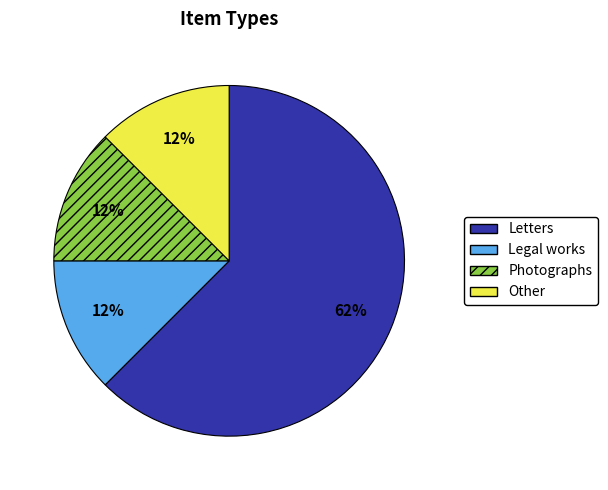

Is the sum of Letters and Other greater than half?

Yes